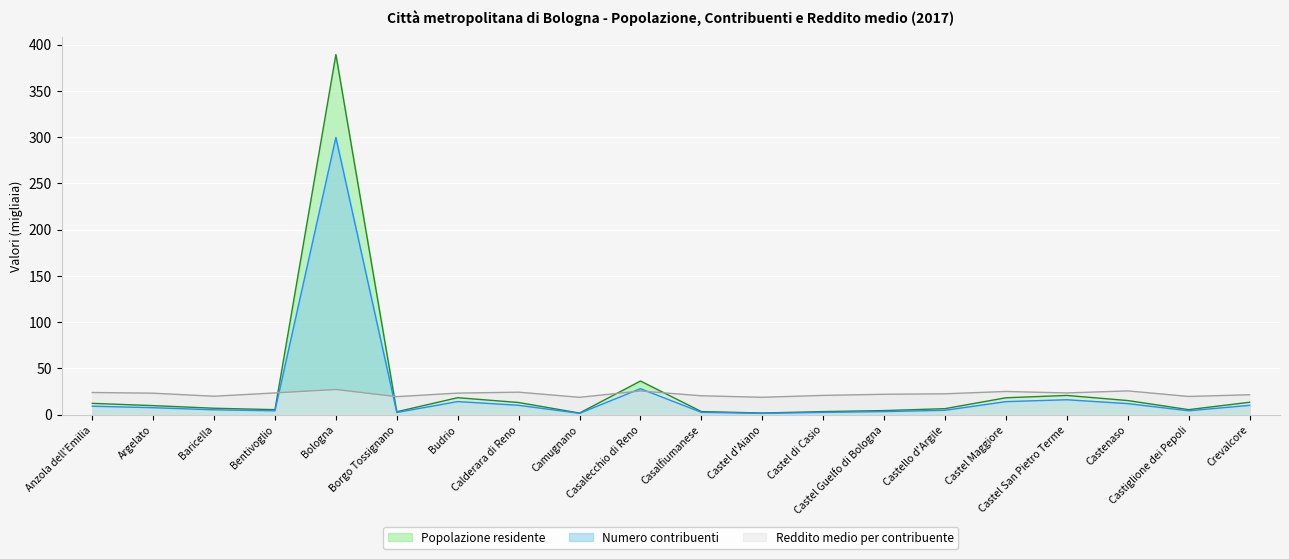

Is it true that Reddito medio per contribuente equals 20.9 at Castel di Casio?

True